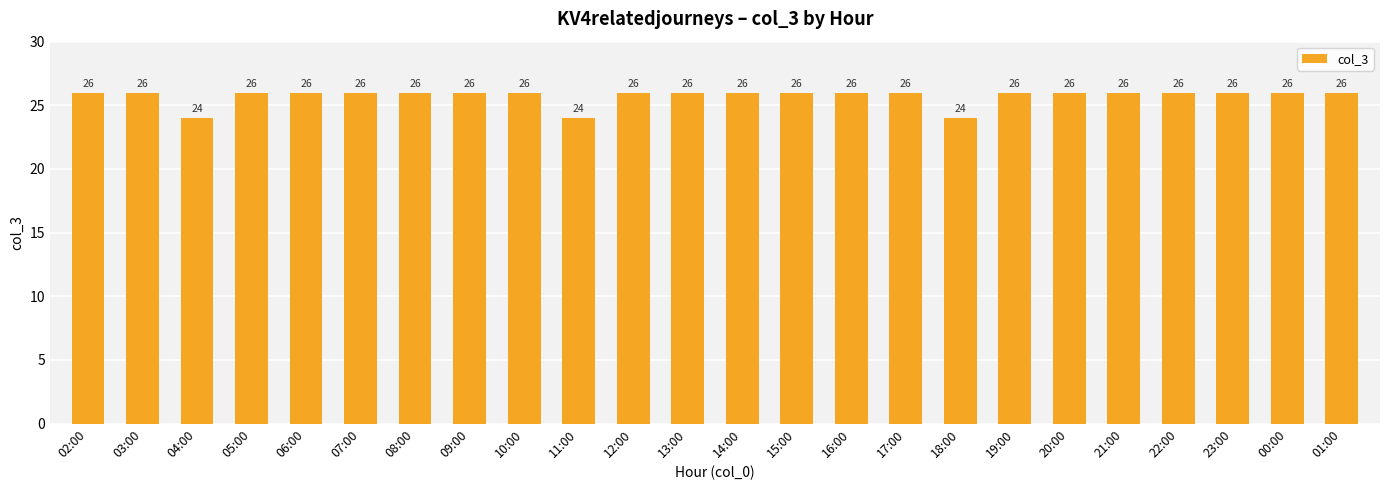

True or false: the data shows 43 at 19:00.

False